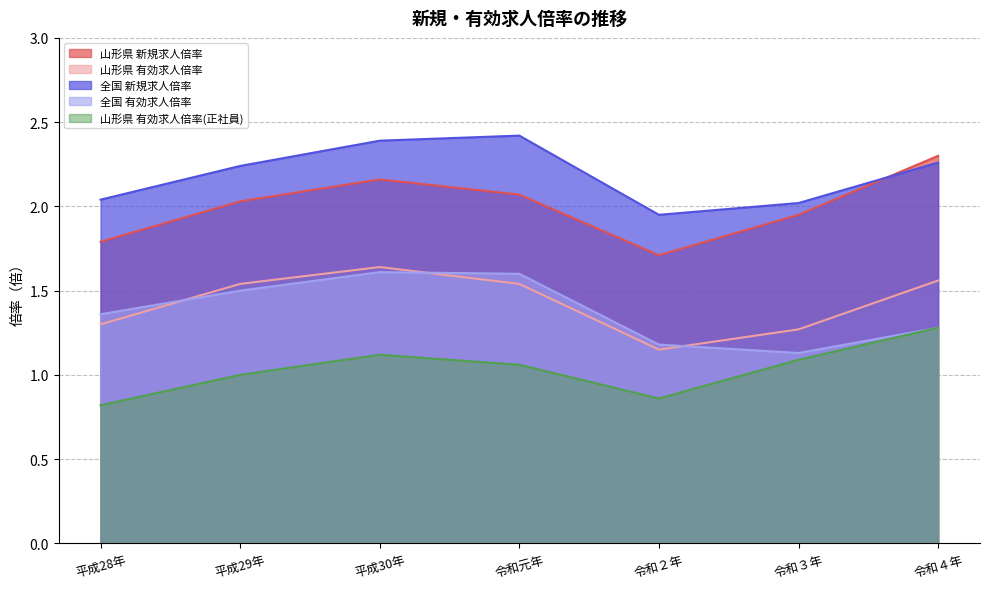

In 山形県 新規求人倍率, how many points are higher than both neighbors (excluding endpoints)?

1